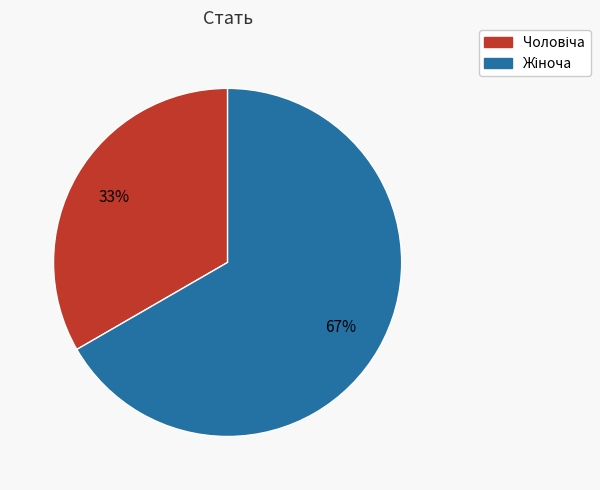

Does any single category account for the majority?

Yes